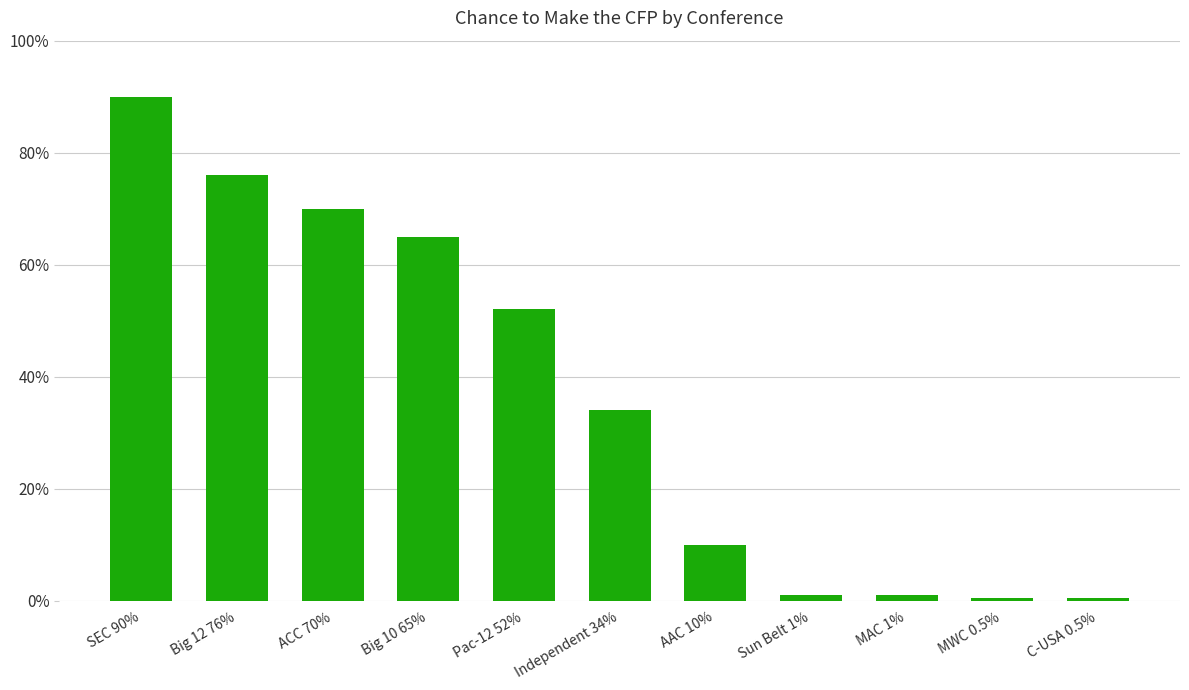

What is the greatest value displayed?

90.0